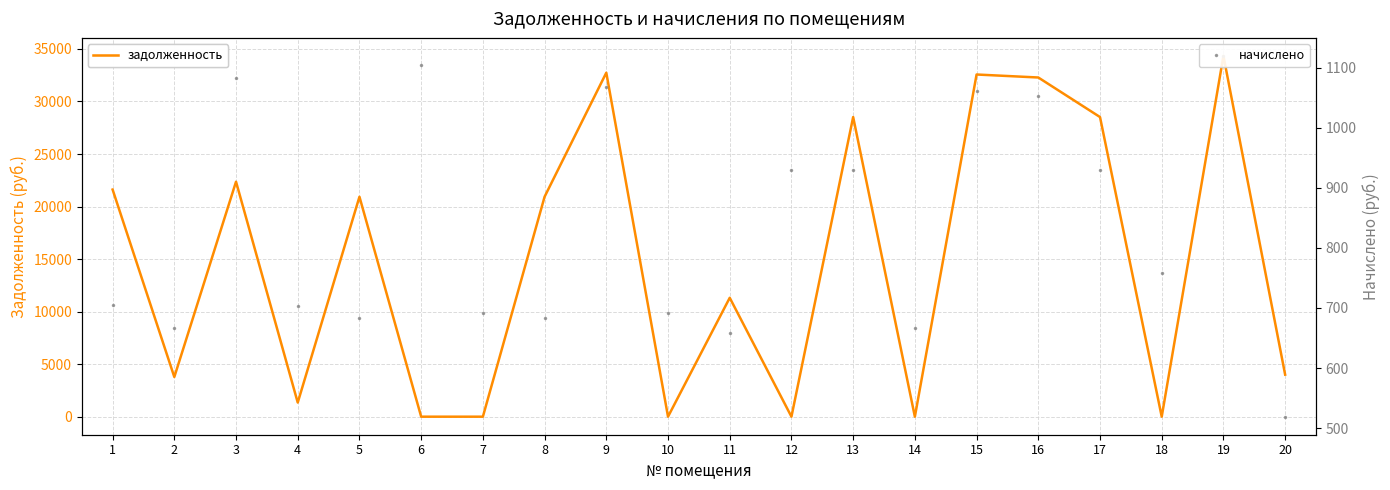

True or false: задолженность has more than 1 interior local peaks.

True